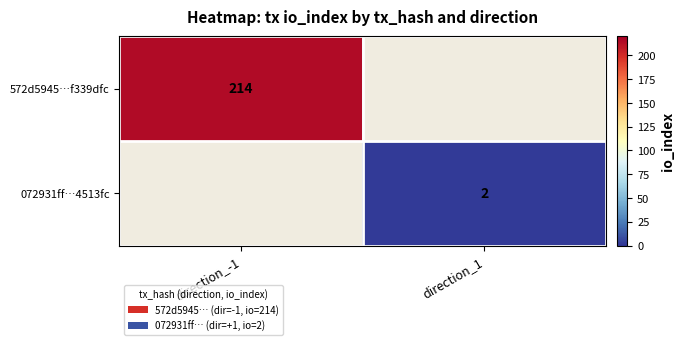

The 072931ff…4513fc series shows 3.2 at direction_1. True or false?

False